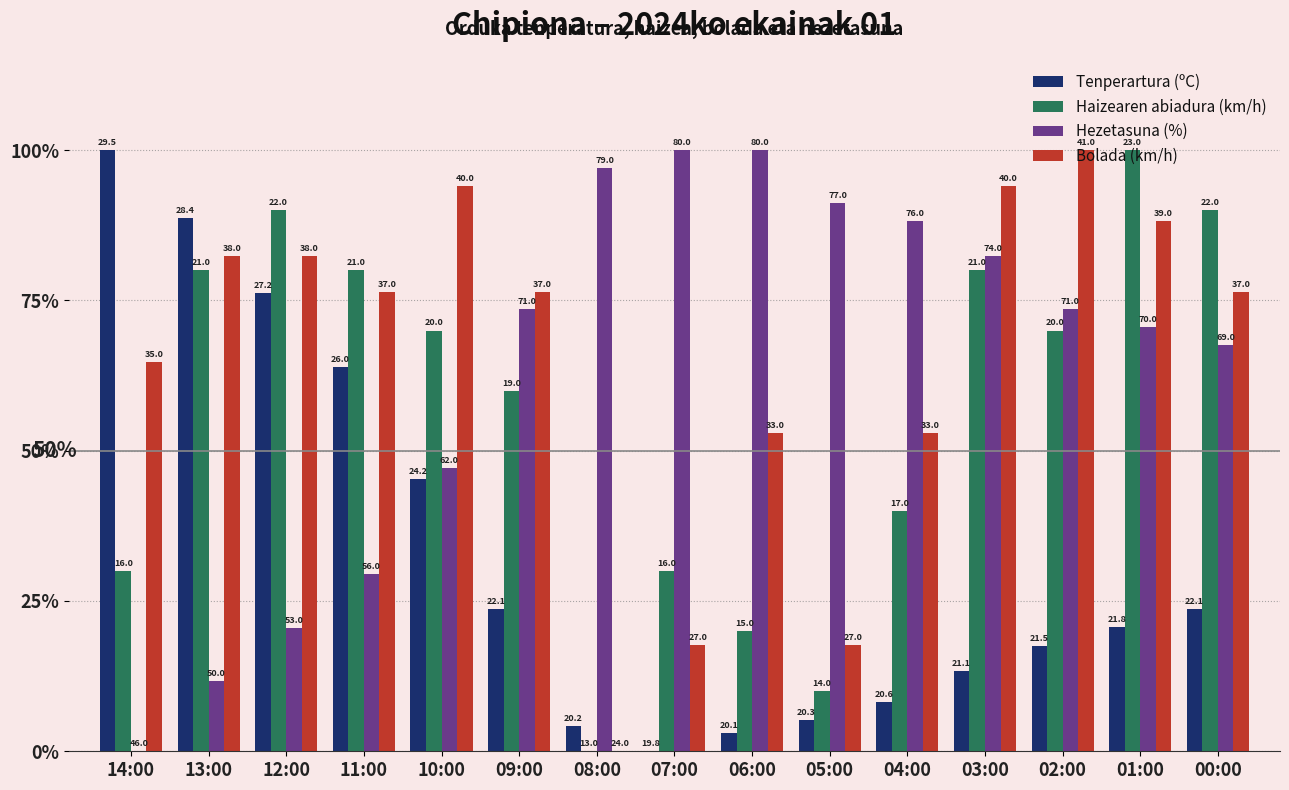

What is the label of the 9th bar from the left?

06:00